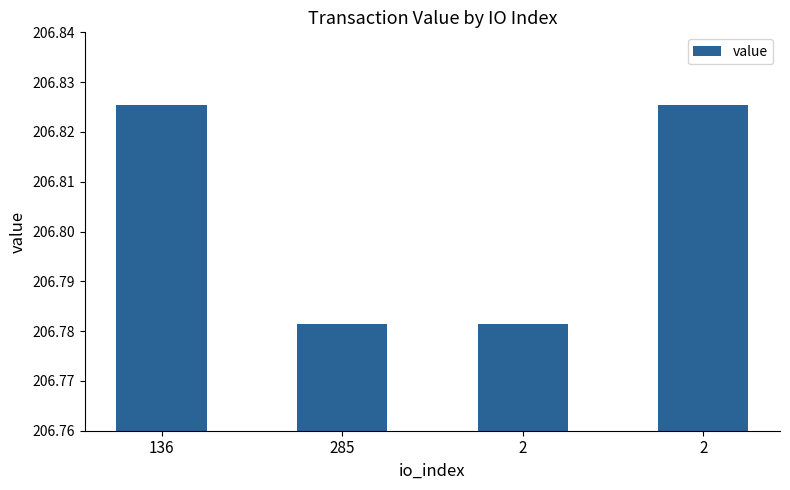

The chart shows a value of 206.8 at 136. True or false?

True